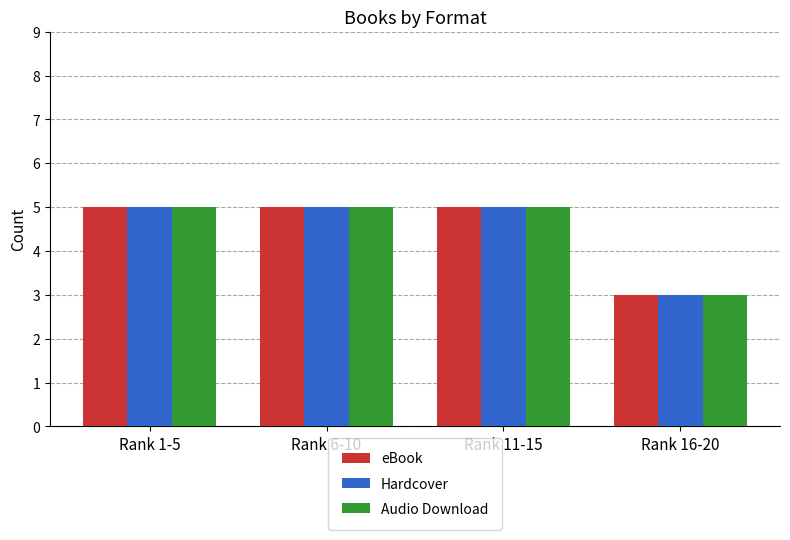

What is the label of the 1st bar from the left?

Rank 1-5